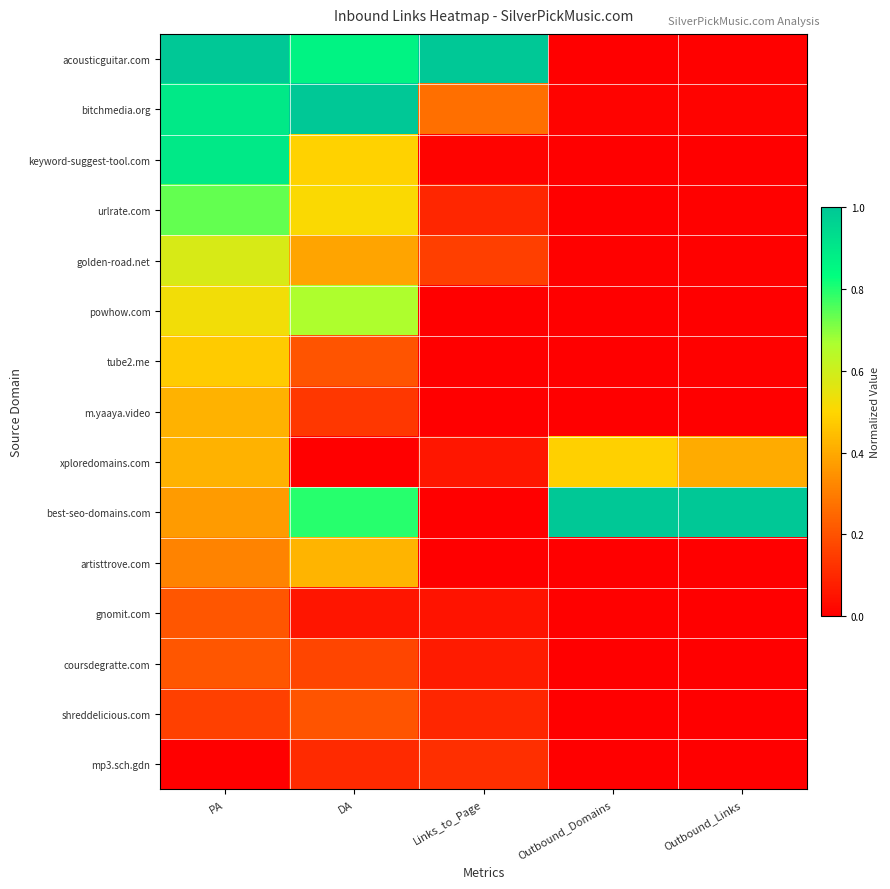

What is the greatest value displayed?

1.0